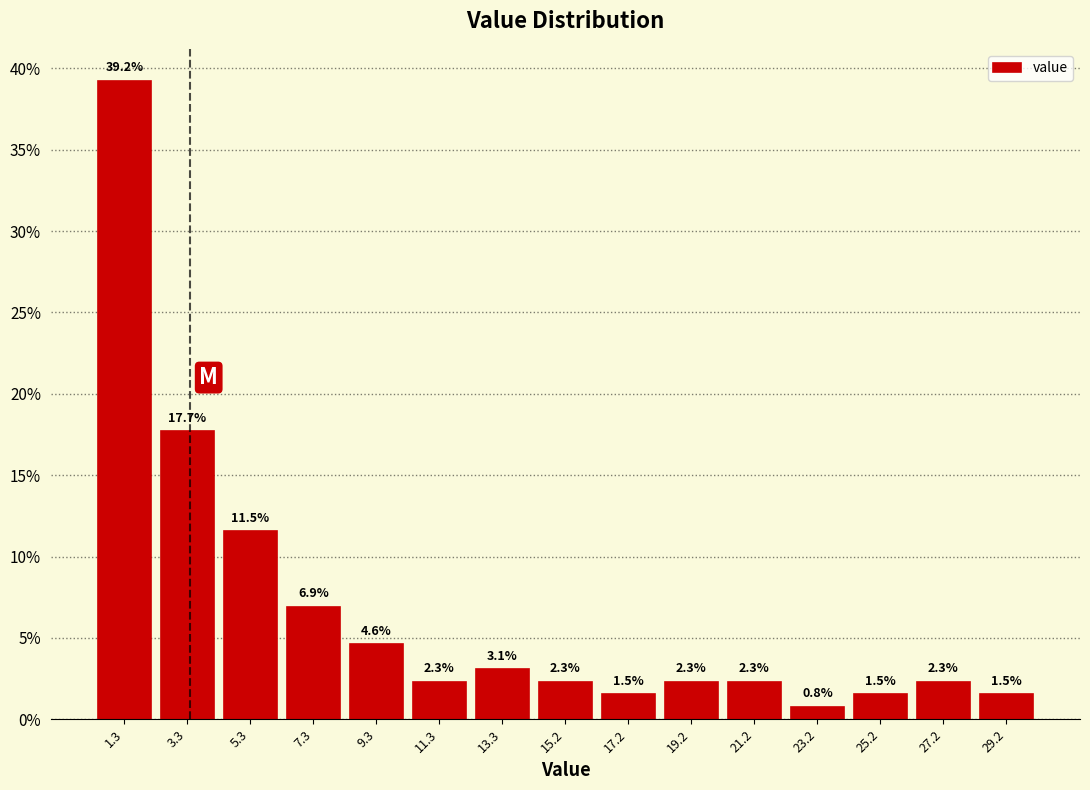

Over which range of the x-axis is the bar tallest?

0.4 to 2.2